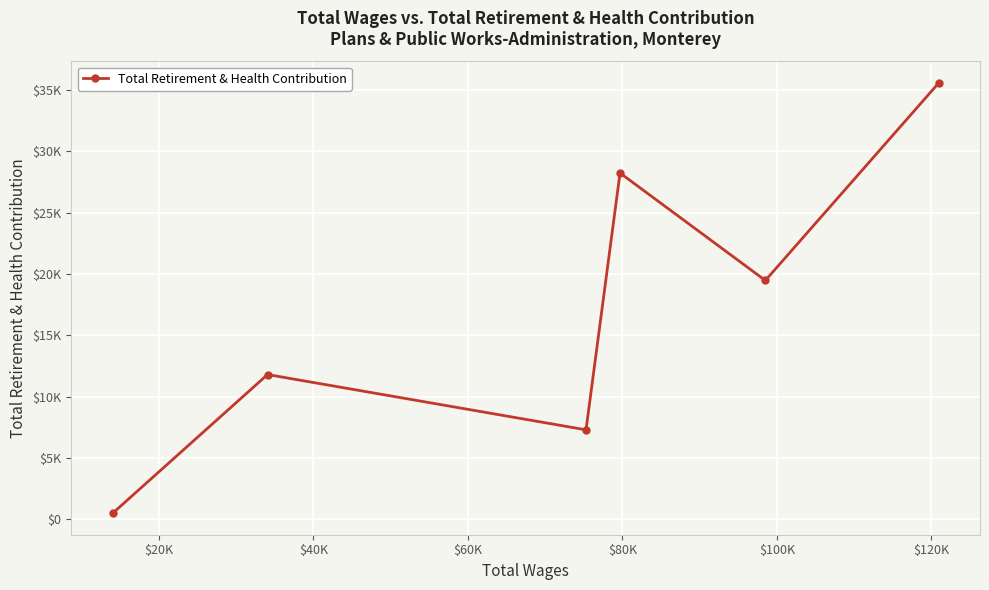

Does the chart have visible grid lines?

Yes